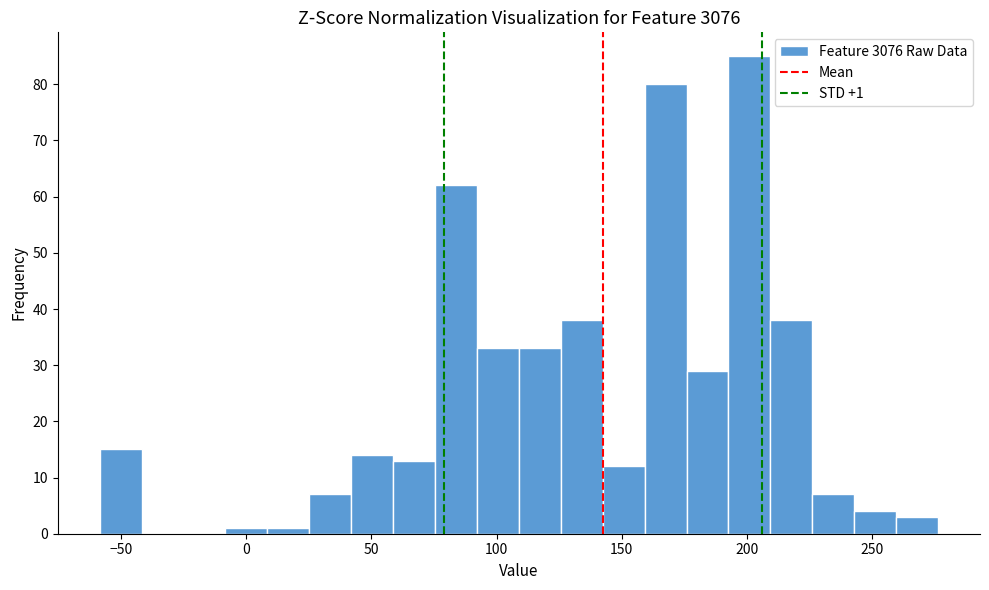

Read against the x-axis, roughly where is the centre of the tallest bar?

200